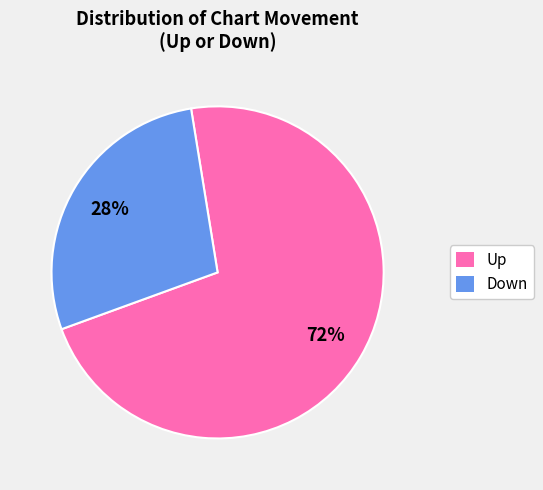

Rank the categories by value from lowest to highest.

Down, Up